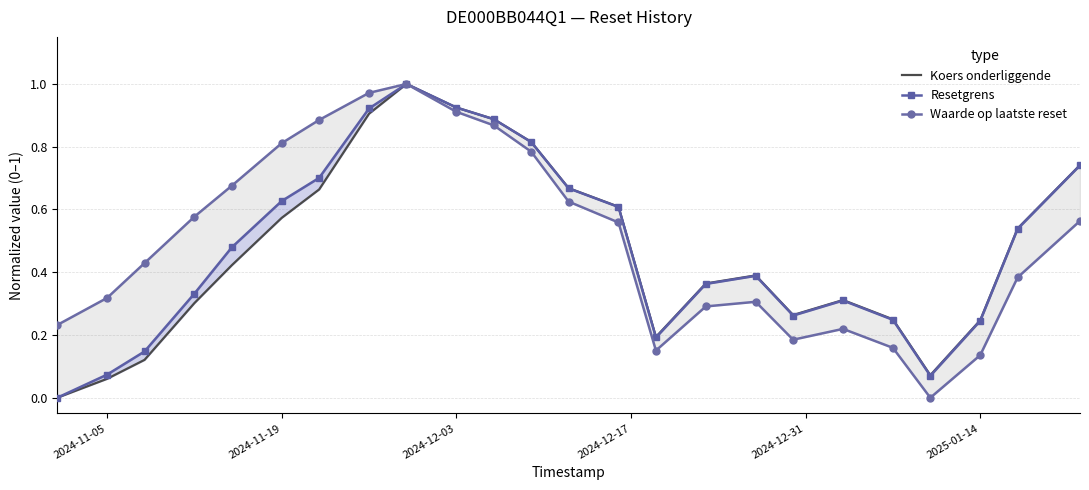

True or false: Waarde op laatste reset and Koers onderliggende intersect in this chart.

False